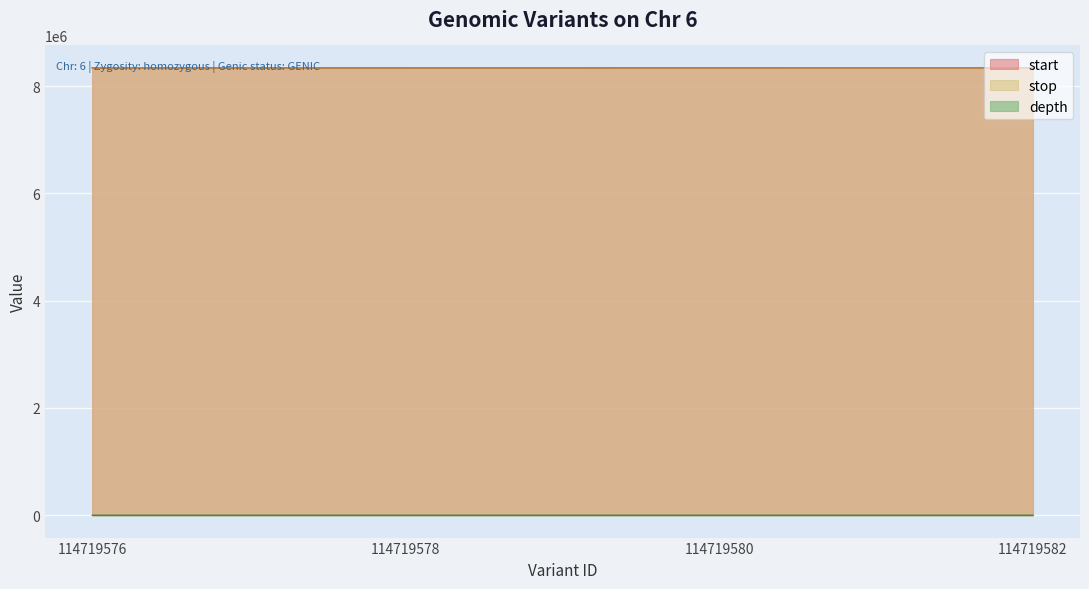

List the series in order of their peak value, lowest first.

depth, start, stop